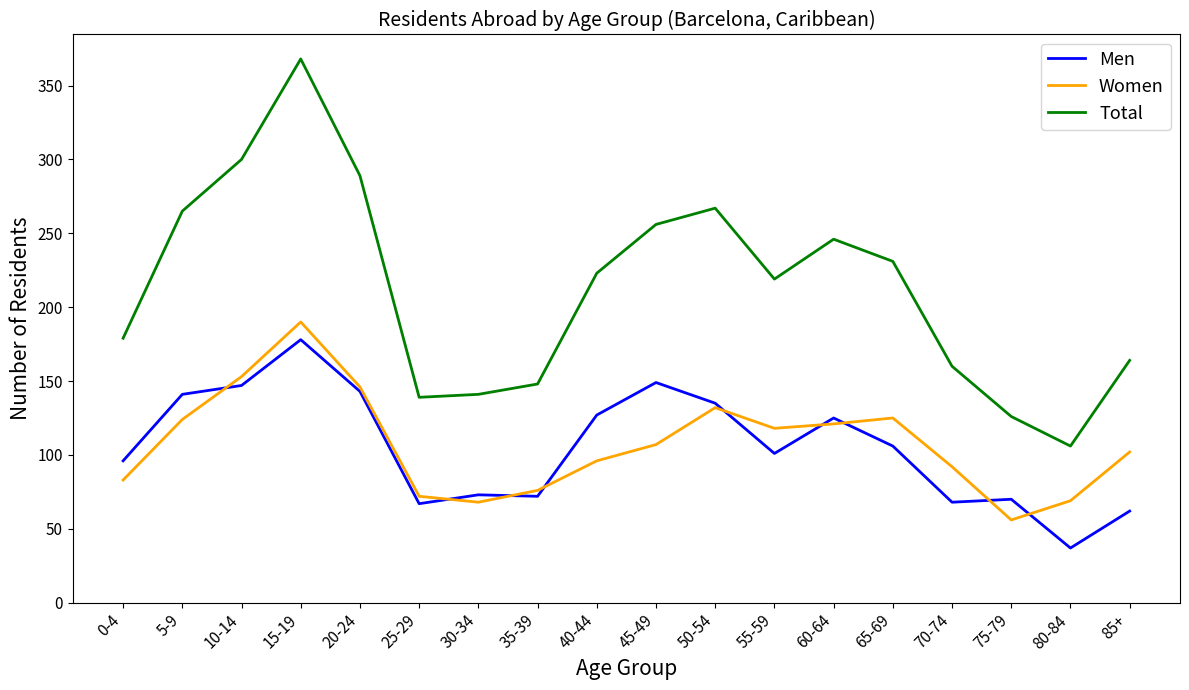

How many values in the Women series are below 107?

9